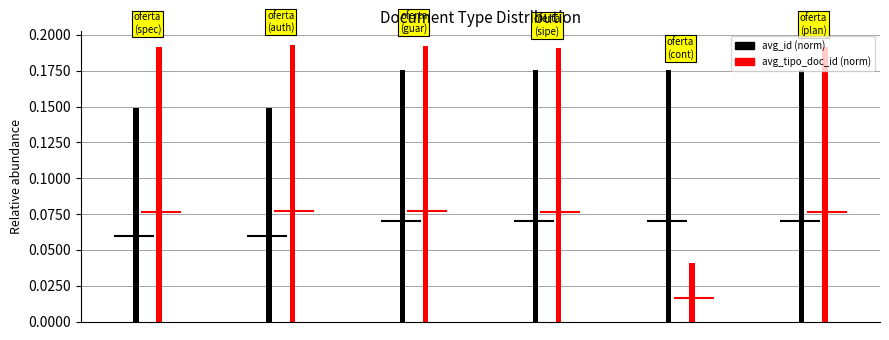

What are all the series names shown in the legend?

avg_id (norm), avg_tipo_doc_id (norm)